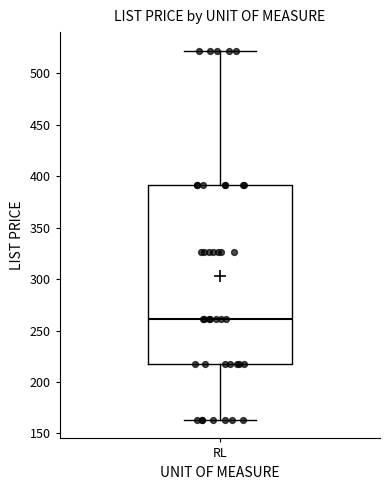

Transcribe this box plot: give where the median line is, the range the box spans, and where the two whiskers end, as read against the y-axis. The values are not printed on the chart, so give them approximately, as read against the axis.

median 260, box 220 to 390, whiskers 165 to 520